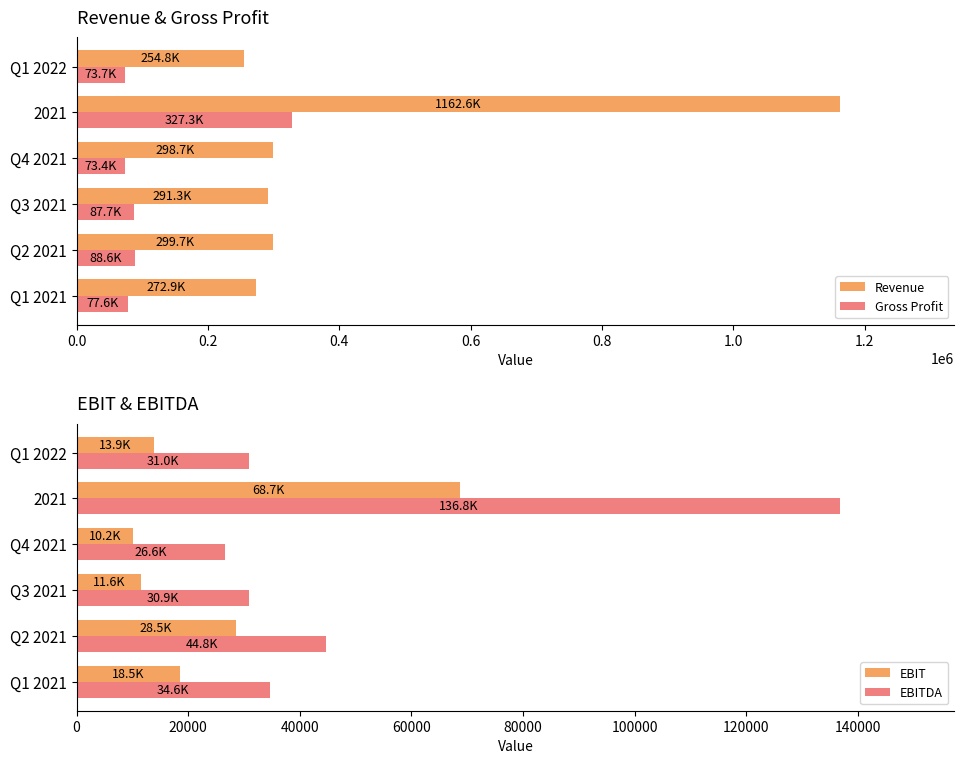

What is the highest value of the Gross Profit series?

327301.6